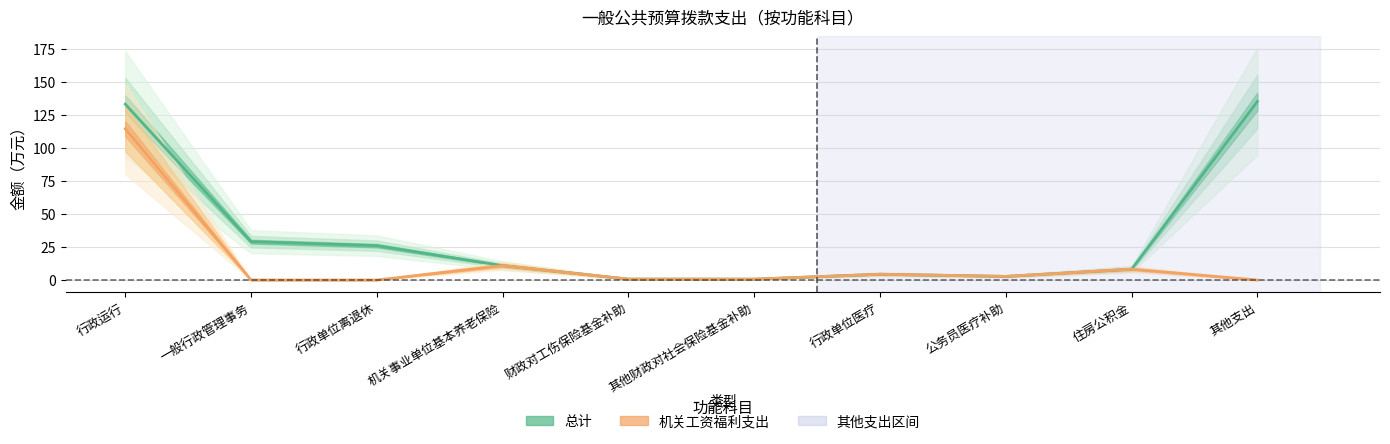

True or false: 机关工资福利支出 and 总计 intersect in this chart.

False